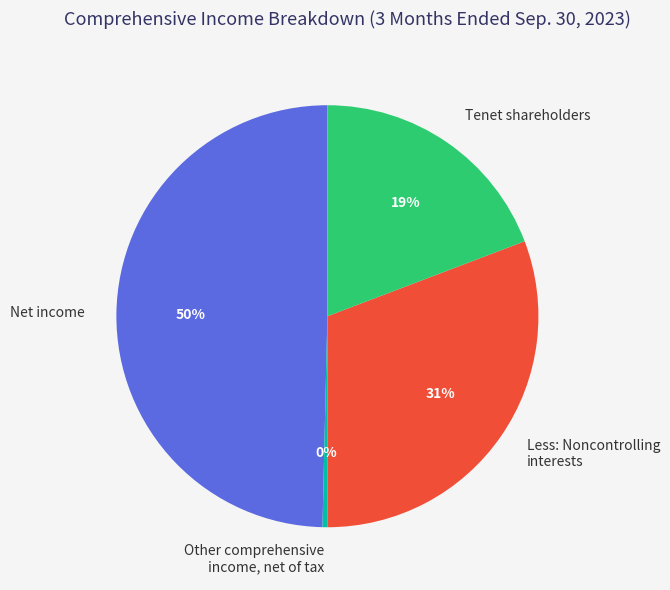

Does Less: Noncontrolling interests represent more than half of the total?

No